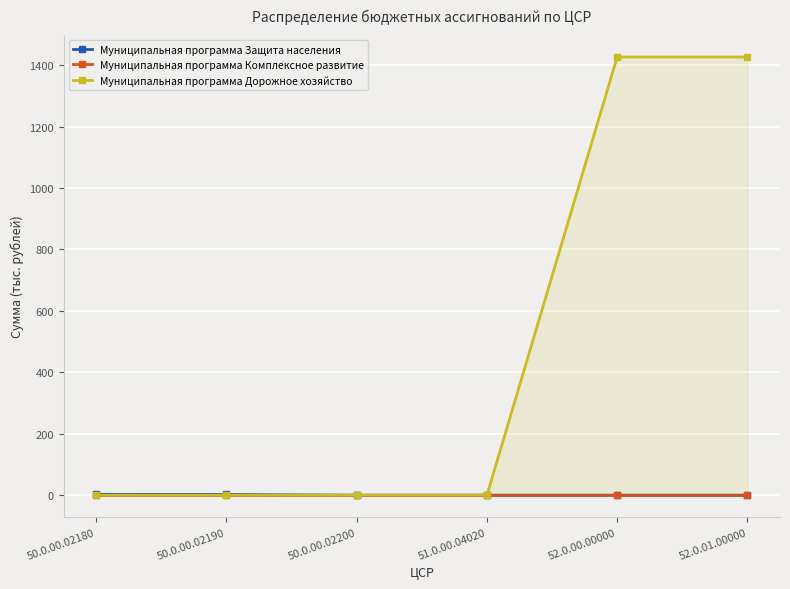

List the series in order of their peak value, highest first.

Муниципальная программа Дорожное хозяйство, Муниципальная программа Защита населения, Муниципальная программа Комплексное развитие